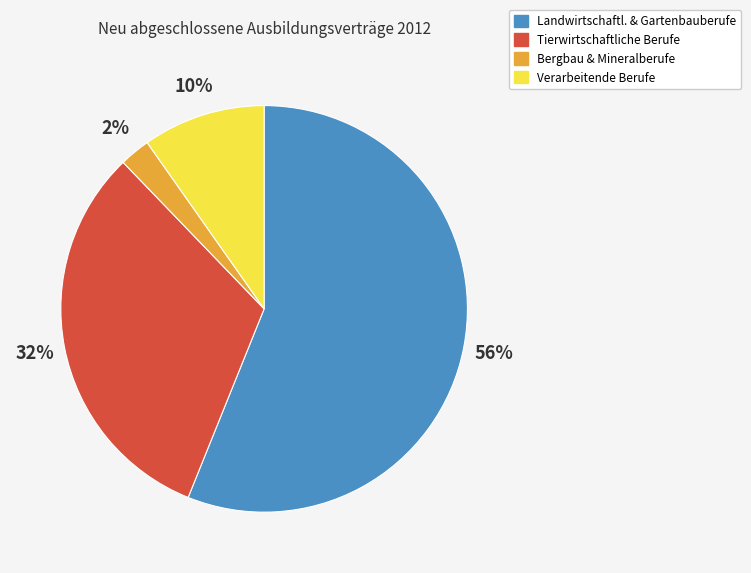

True or false: Tierwirtschaftliche Berufe accounts for 24% of the total.

False